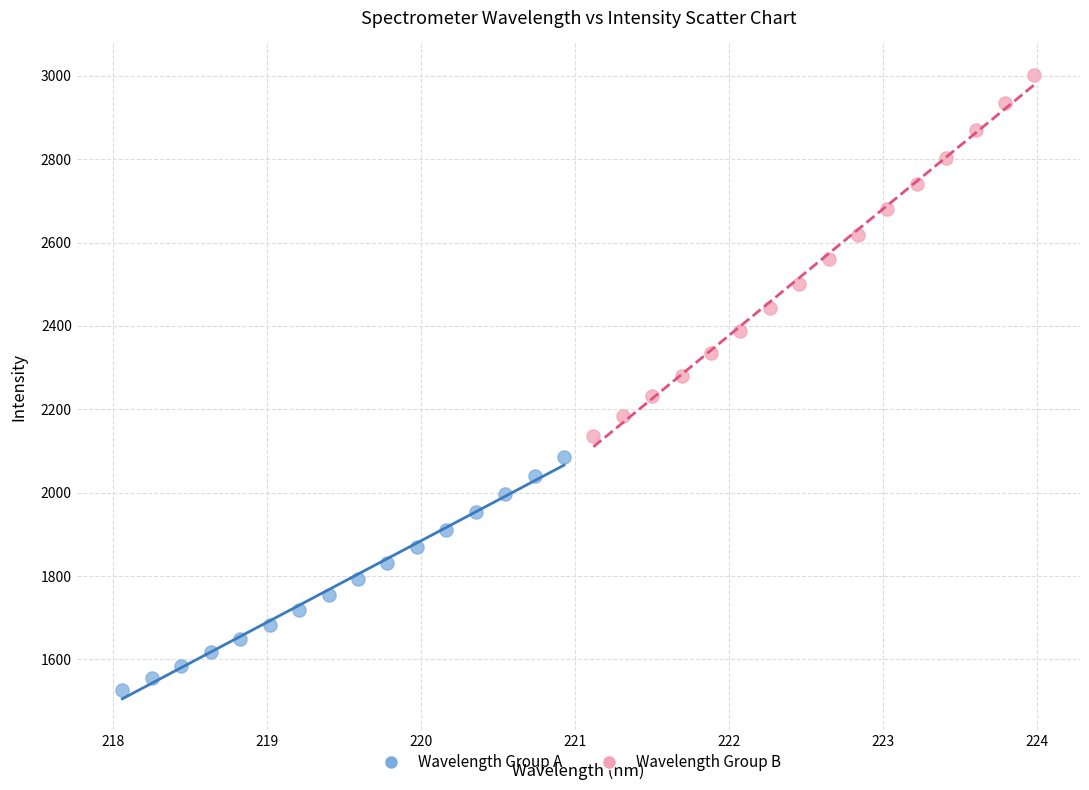

Which series contains the highest Y value?

Wavelength Group B